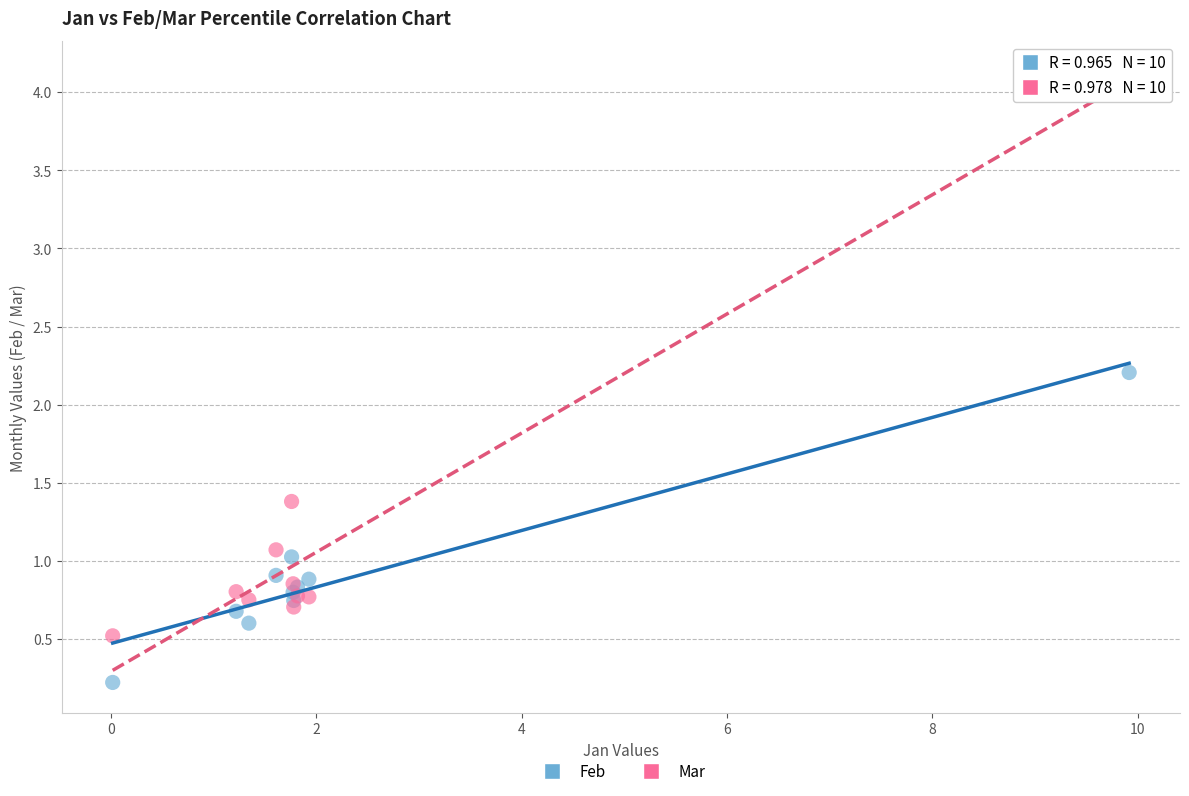

Across all series, what Y value is closest to 2?

2.2